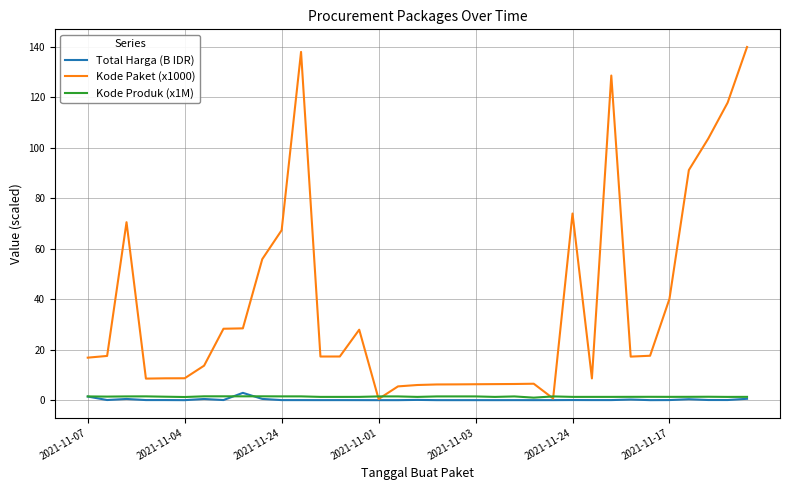

What is the maximum value shown in the chart?

139.8